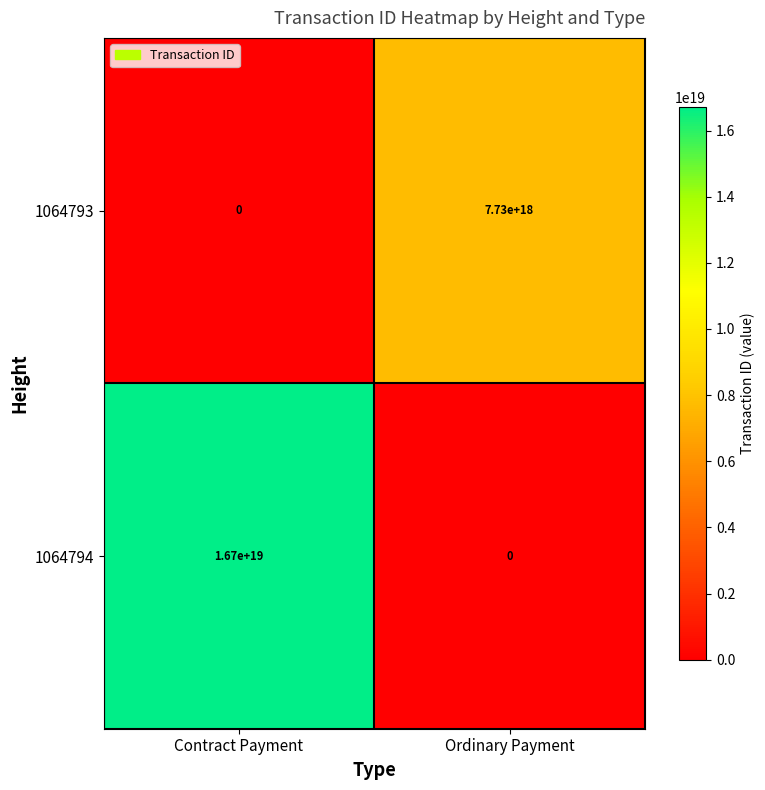

List the series in order of their peak value, lowest first.

1064793, 1064794